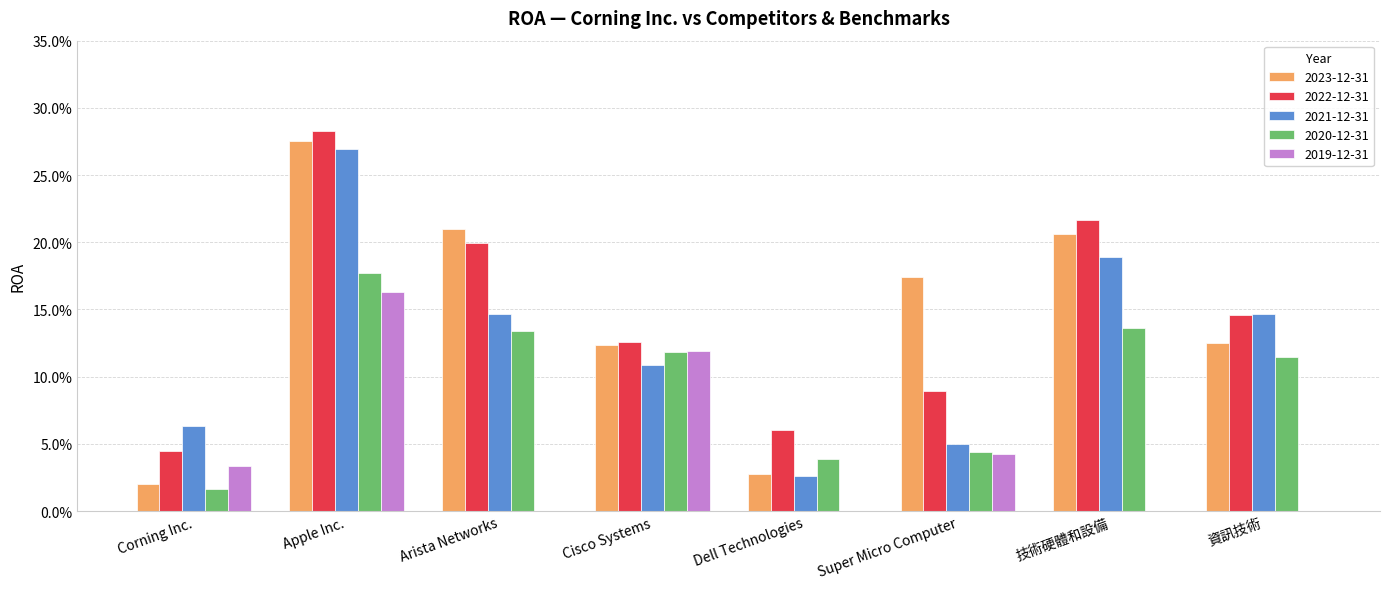

What are all the series names shown in the legend?

2023-12-31, 2022-12-31, 2021-12-31, 2020-12-31, 2019-12-31